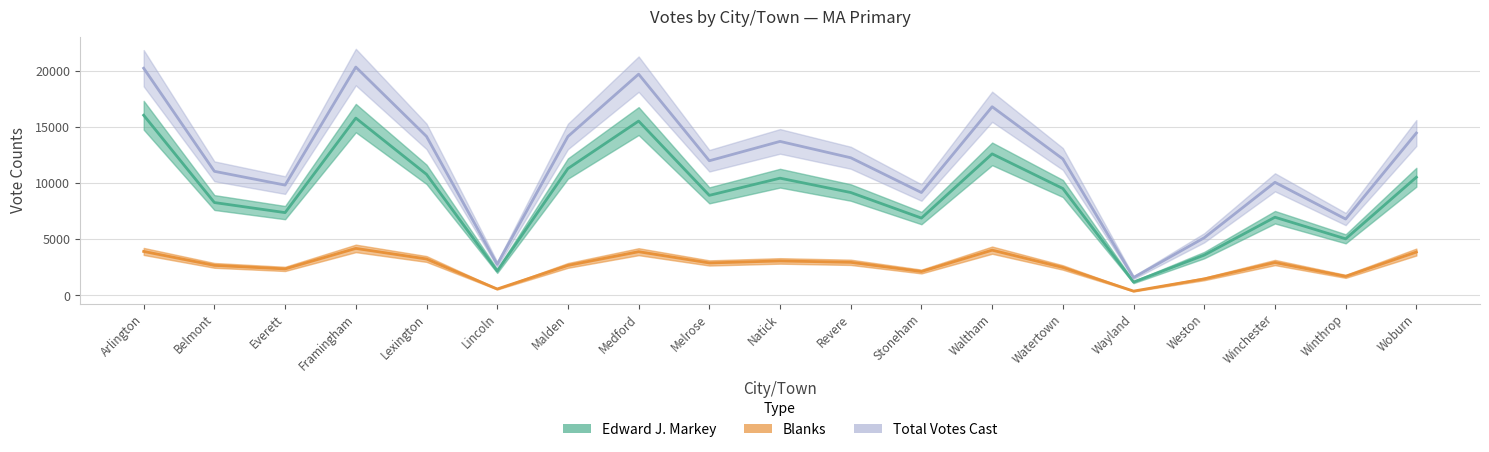

At which category is the sum across all series the highest?

Framingham